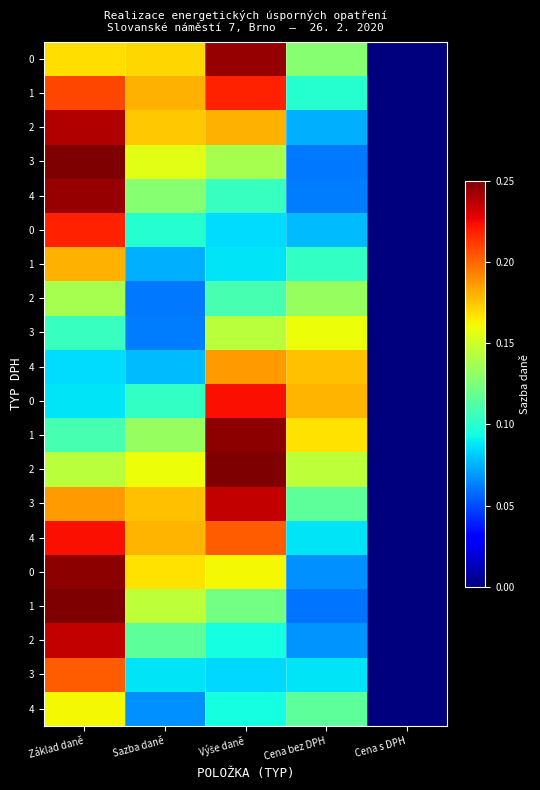

What is the total value across all series at Sazba daně?

2.5